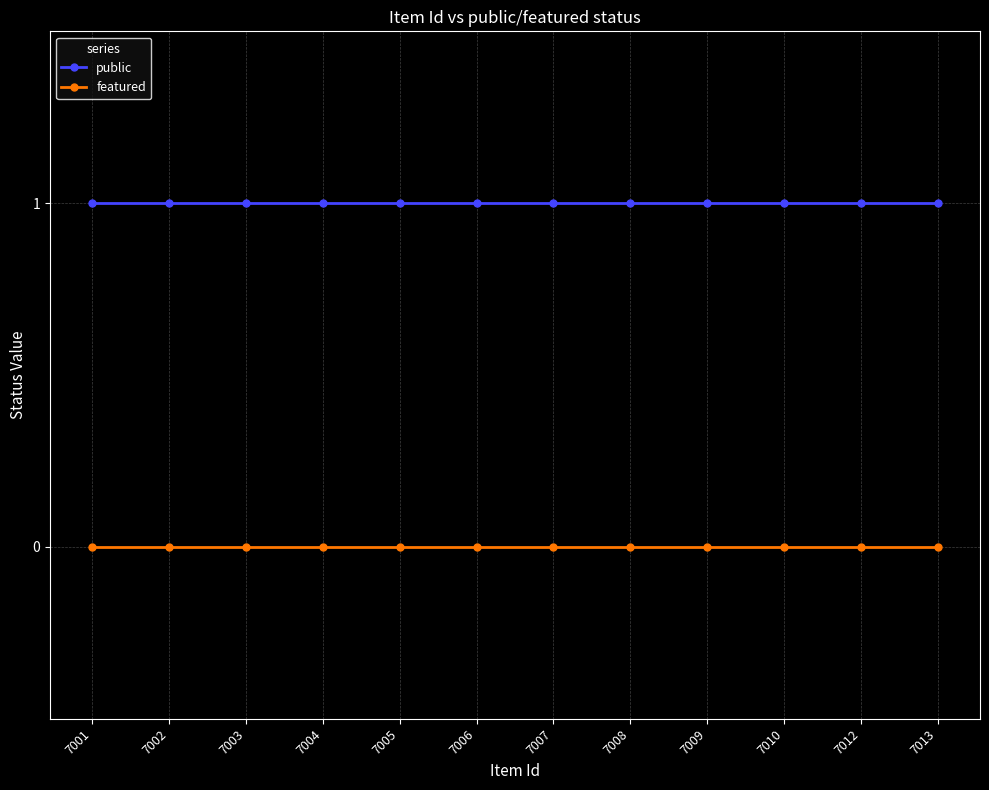

What is the approximate value of public at 7008?

1